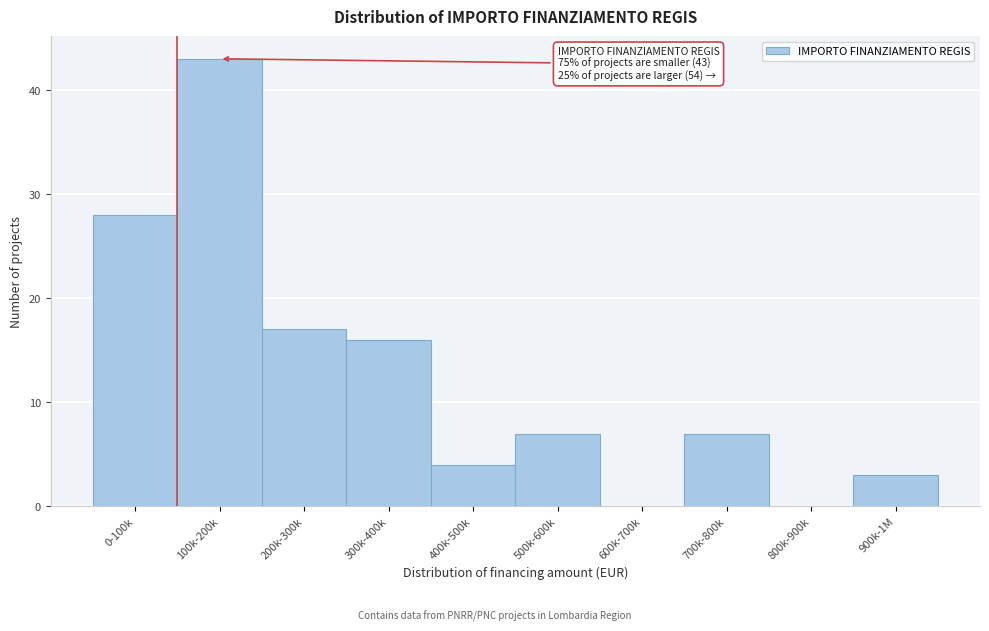

Reading left to right, what are all the values shown in this chart?

0-100k=28	100k-200k=43	200k-300k=17	300k-400k=16	400k-500k=4	500k-600k=7	600k-700k=0	700k-800k=7	800k-900k=0	900k-1M=3